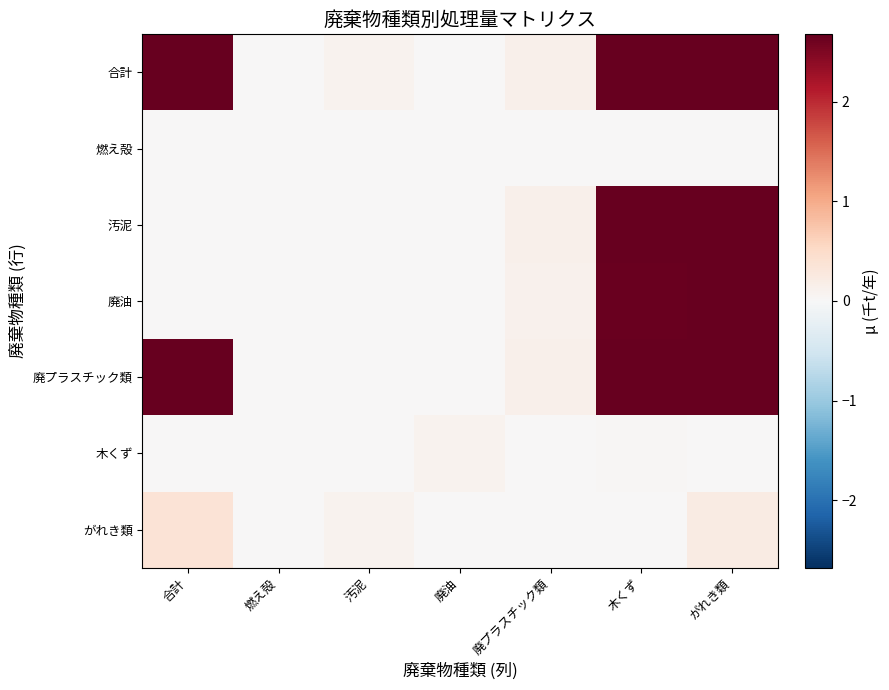

At 合計, list the series in order from smallest to largest.

燃え殻, 汚泥, 廃油, 木くず, がれき類, 廃プラスチック類, 合計